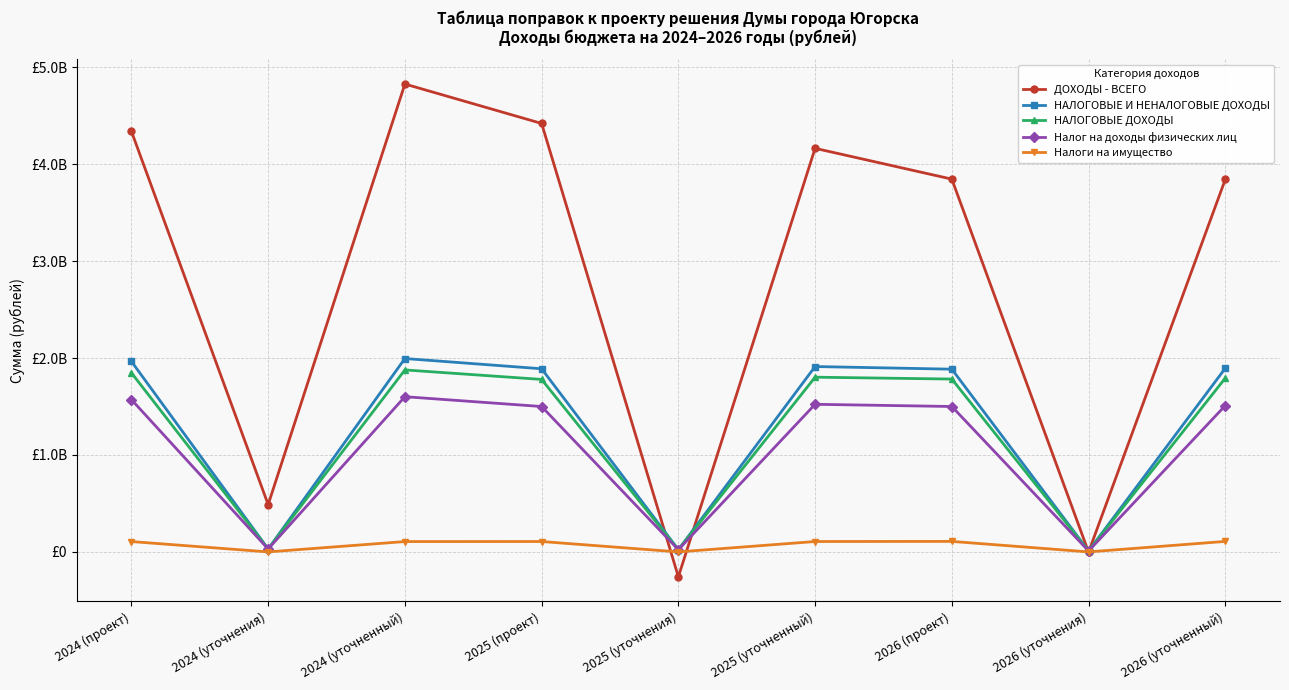

Reading left to right, extract all data points from this chart.

ДОХОДЫ - ВСЕГО: 2024 (проект)=4339629800	2024 (уточнения)=488133100	2024 (уточненный)=4827762900	2025 (проект)=4421052800	2025 (уточнения)=-256671200	2025 (уточненный)=4164381600	2026 (проект)=3846537200	2026 (уточнения)=-2294700	2026 (уточненный)=3844242500
НАЛОГОВЫЕ И НЕНАЛОГОВЫЕ ДОХОДЫ: 2024 (проект)=1965323200	2024 (уточнения)=30000000	2024 (уточненный)=1995323200	2025 (проект)=1889708300	2025 (уточнения)=23000000	2025 (уточненный)=1912708300	2026 (проект)=1885464300	2026 (уточнения)=10000000	2026 (уточненный)=1895464300
НАЛОГОВЫЕ ДОХОДЫ: 2024 (проект)=1847795500	2024 (уточнения)=30000000	2024 (уточненный)=1877795500	2025 (проект)=1779808600	2025 (уточнения)=23000000	2025 (уточненный)=1802808600	2026 (проект)=1783496200	2026 (уточнения)=10000000	2026 (уточненный)=1793496200
Налог на доходы физических лиц: 2024 (проект)=1571556100	2024 (уточнения)=30000000	2024 (уточненный)=1601556100	2025 (проект)=1500116500	2025 (уточнения)=23000000	2025 (уточненный)=1523116500	2026 (проект)=1500352600	2026 (уточнения)=10000000	2026 (уточненный)=1510352600
Налоги на имущество: 2024 (проект)=106738700	2024 (уточнения)=0	2024 (уточненный)=106738700	2025 (проект)=107168100	2025 (уточнения)=0	2025 (уточненный)=107168100	2026 (проект)=108298200	2026 (уточнения)=0	2026 (уточненный)=108298200